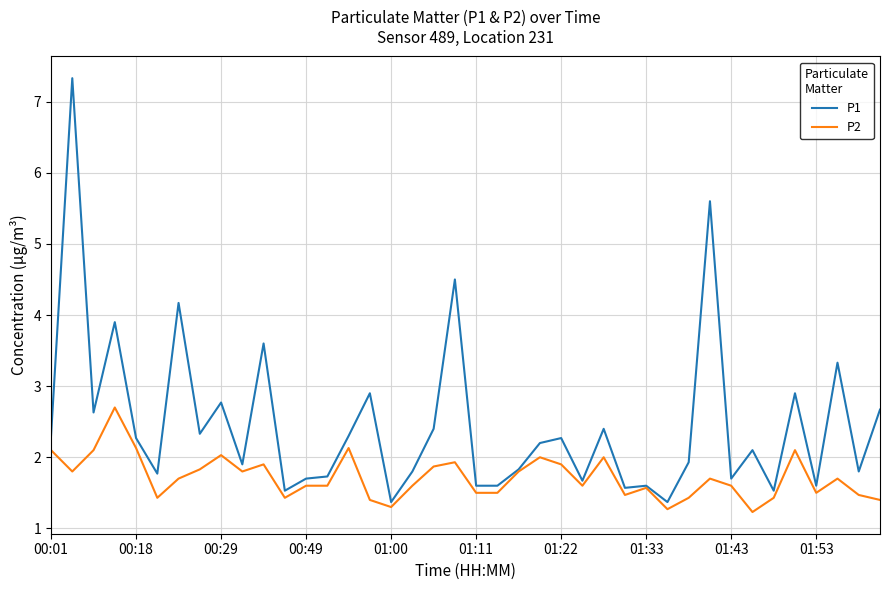

Reading left to right, list all the values displayed in this chart.

P1: 2.3	7.3	2.6	3.9	2.3	1.8	4.2	2.3	2.8	1.9	3.6	1.5	1.7	1.7	2.3	2.9	1.4	1.8	2.4	4.5	1.6	1.6	1.8	2.2	2.3	1.7	2.4	1.6	1.6	1.4	1.9	5.6	1.7	2.1	1.5	2.9	1.6	3.3	1.8	2.7
P2: 2.1	1.8	2.1	2.7	2.1	1.4	1.7	1.8	2.0	1.8	1.9	1.4	1.6	1.6	2.1	1.4	1.3	1.6	1.9	1.9	1.5	1.5	1.8	2.0	1.9	1.6	2.0	1.5	1.6	1.3	1.4	1.7	1.6	1.2	1.4	2.1	1.5	1.7	1.5	1.4